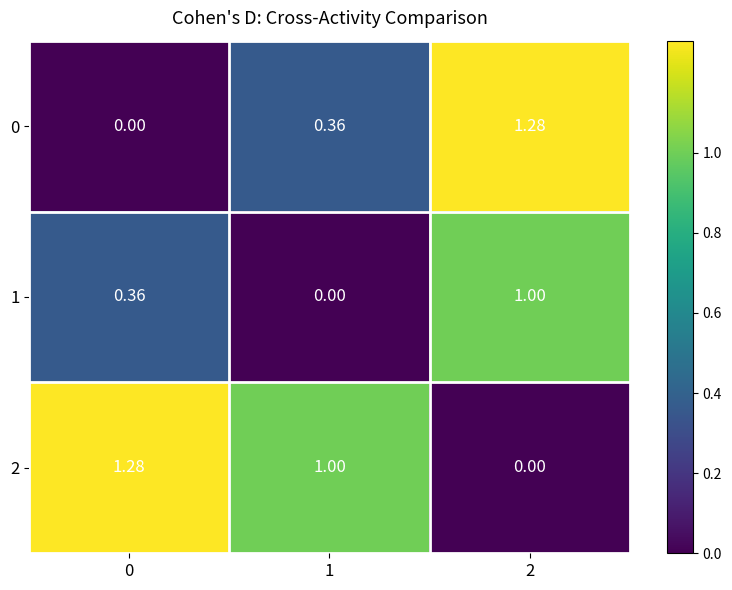

How many data points does each series have?

3